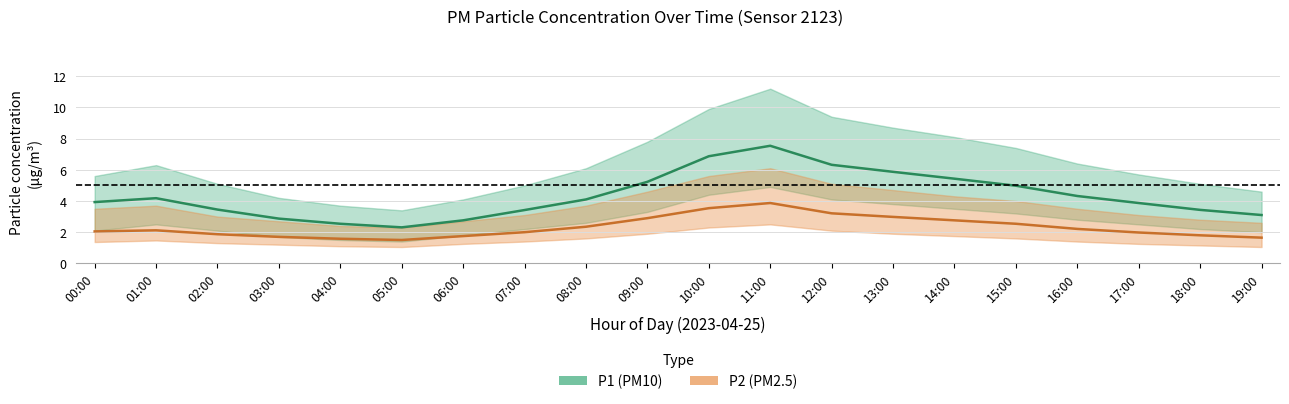

True or false: P1 has a value of 7.3 at 14:00.

False